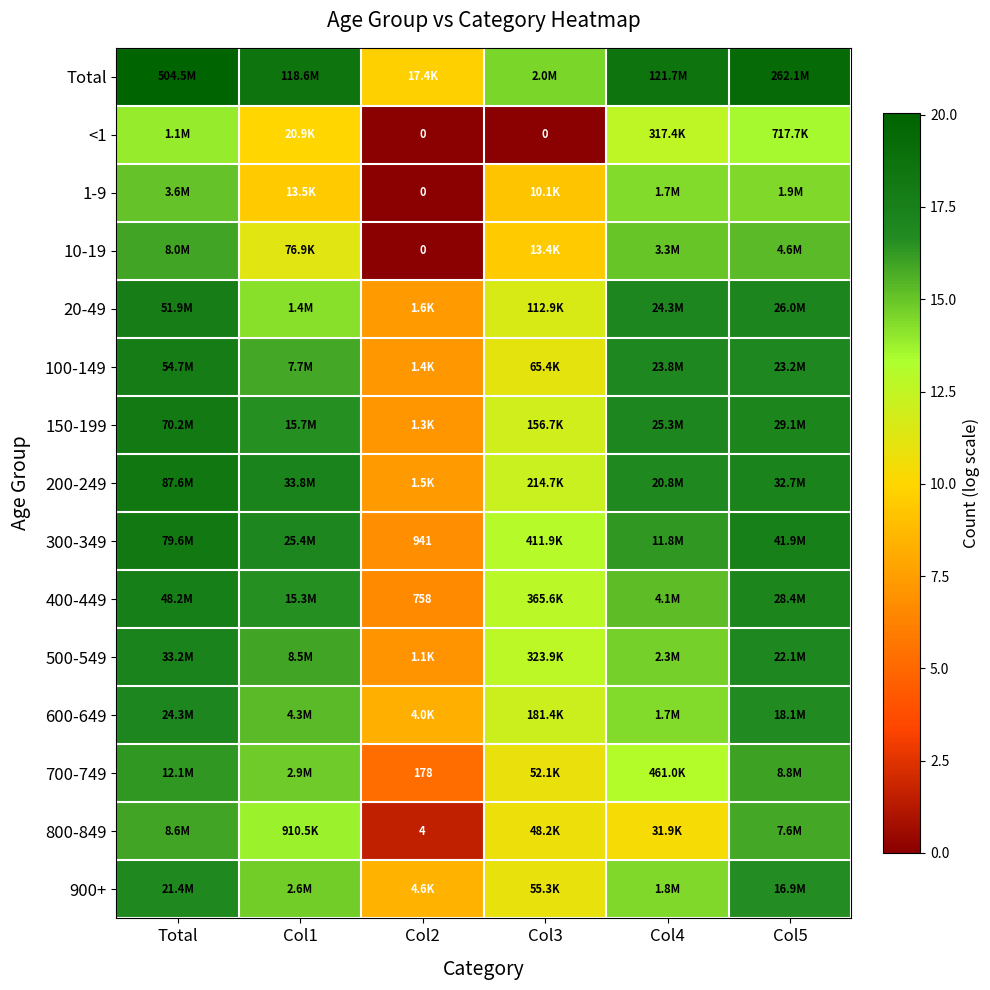

Is the value of 800-849 at Col5 greater than the value of <1 at Total?

Yes